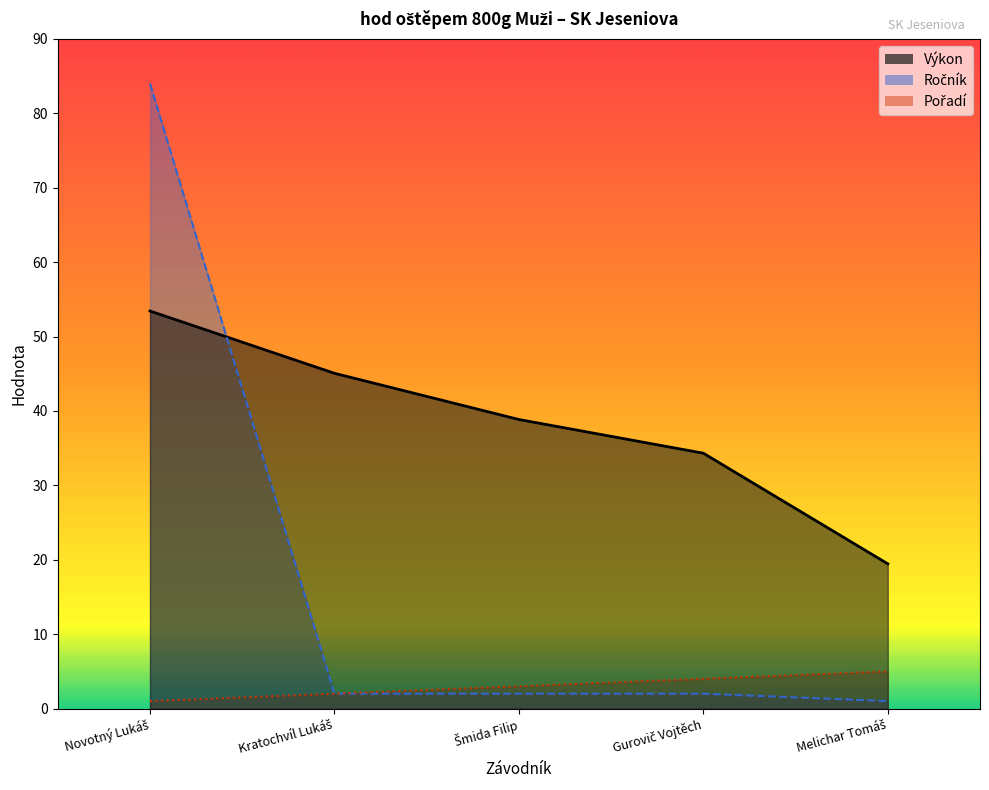

How many data points in Pořadí are above 3?

2